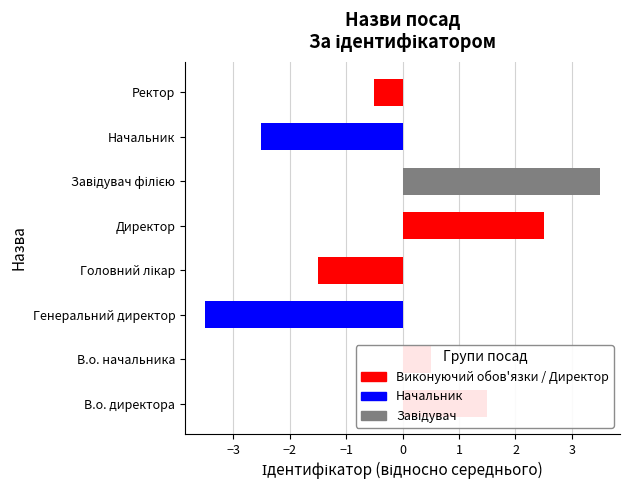

How many values are below 0?

4